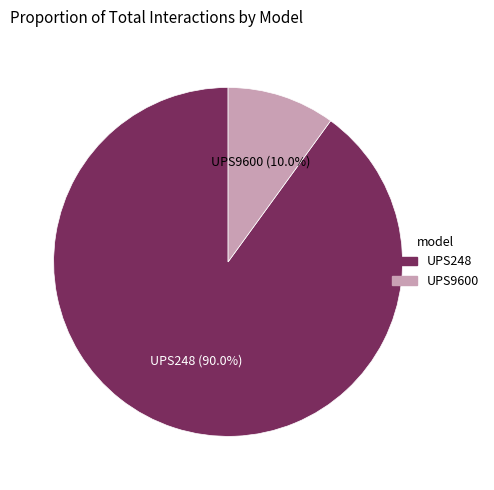

Which category has the biggest portion of the pie?

UPS248